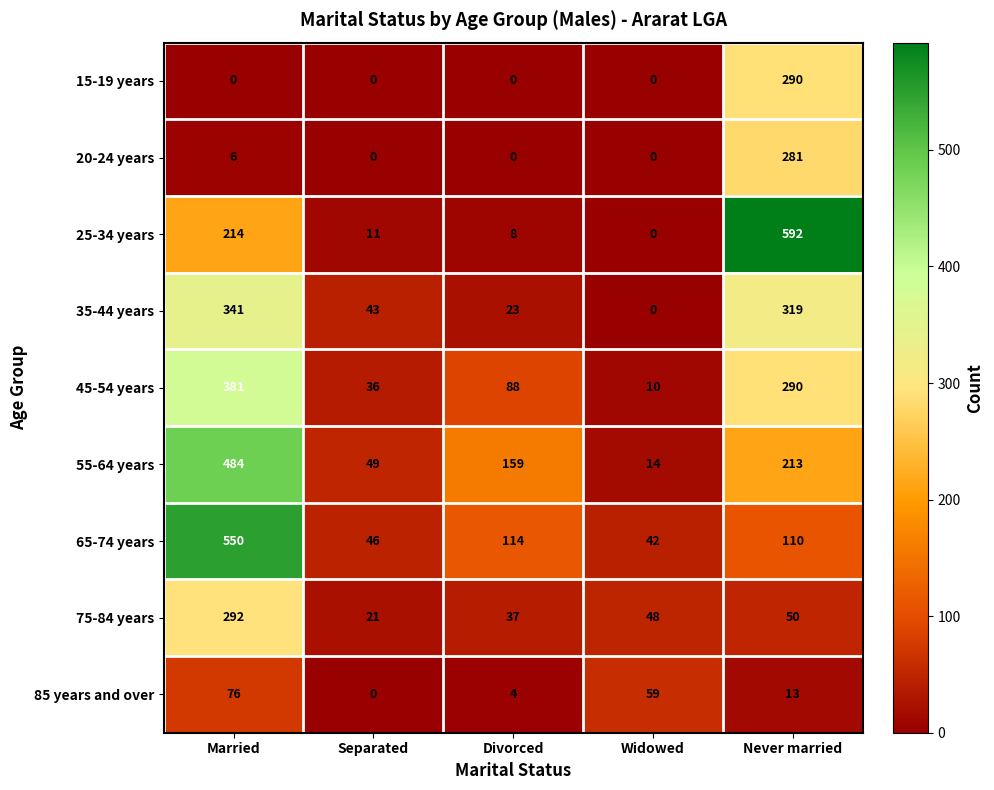

What is the total value across all series at Widowed?

173